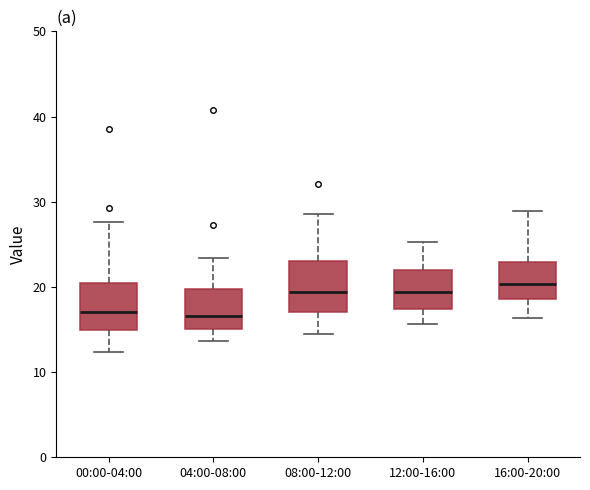

Where does the median line of the box for 00:00-04:00 sit on the y-axis? The values are not printed on the chart, so give them approximately, as read against the axis.

17